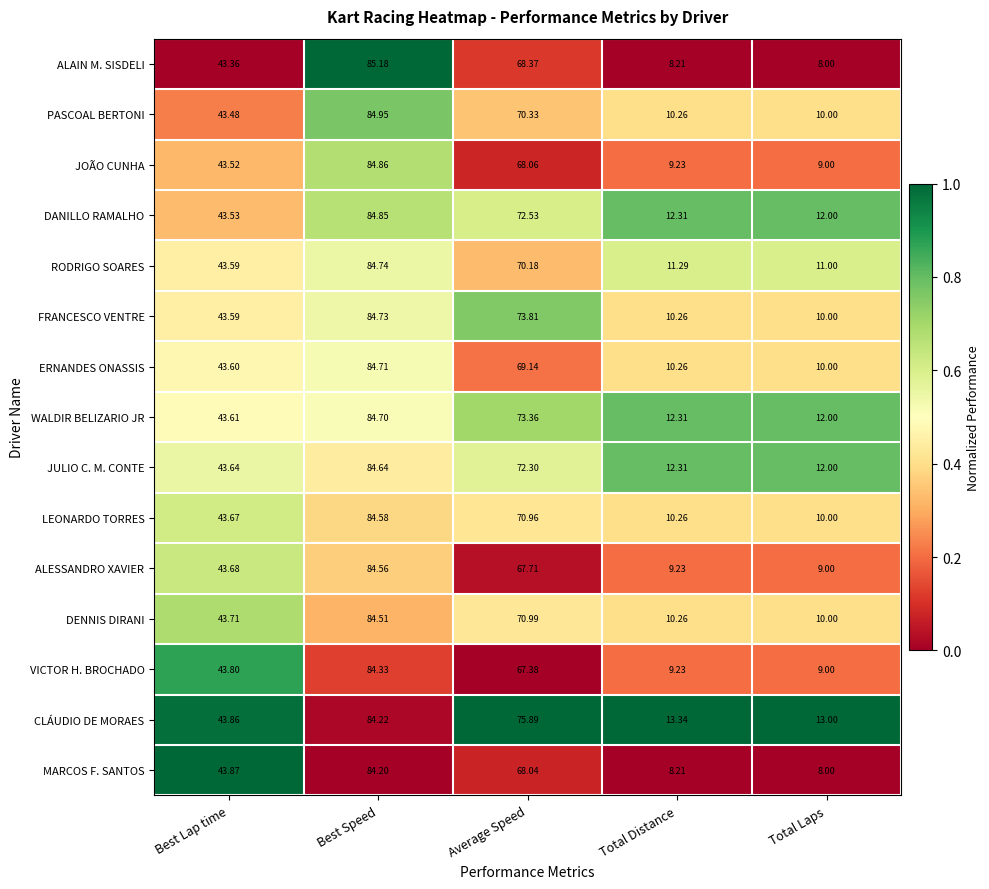

At which category is the sum across all series the highest?

Best Speed